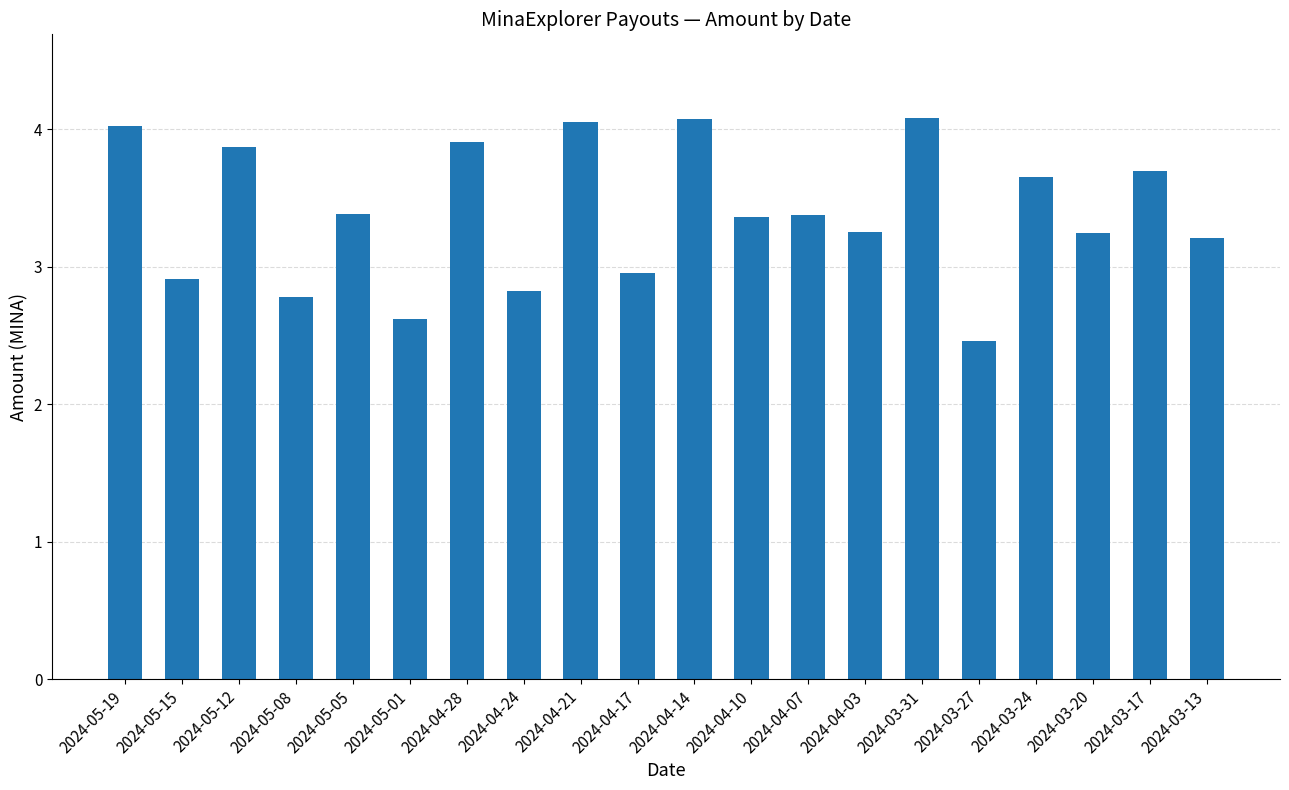

What is the minimum value shown in the chart?

2.5